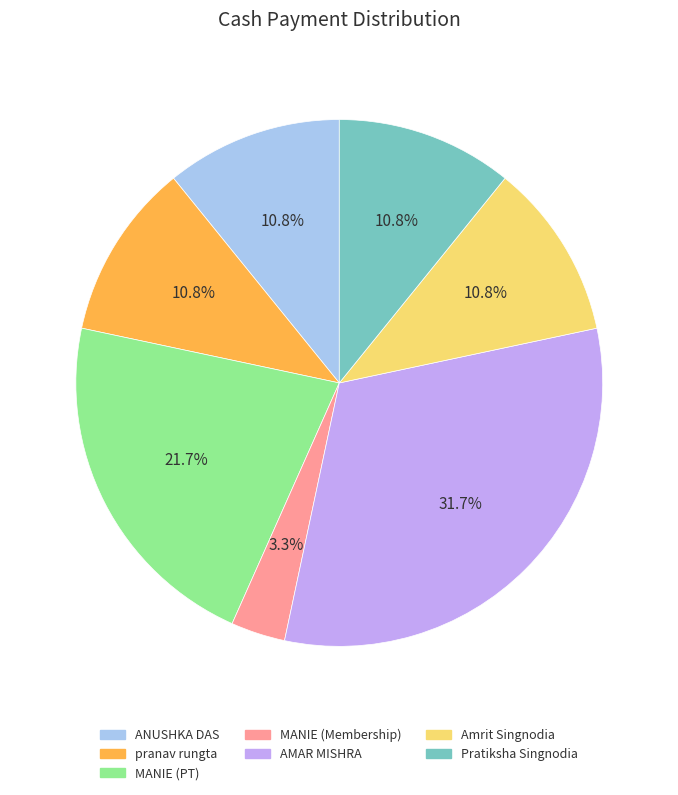

Does any single category account for the majority?

No